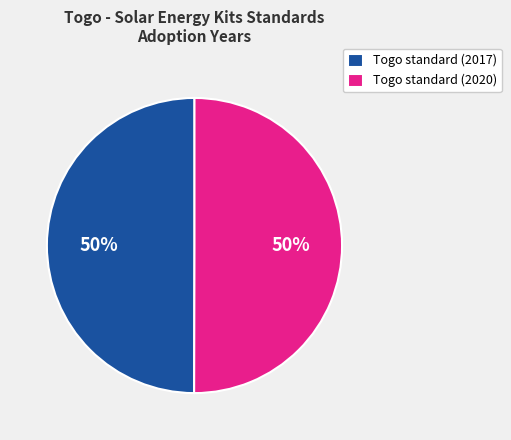

What percentage is the Togo standard (2017) slice, to the nearest percent?

50%